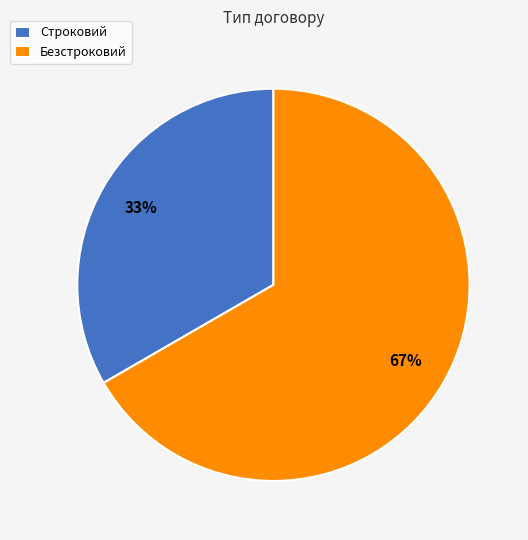

To the nearest percent, what is the combined percentage of Строковий and Безстроковий?

100%